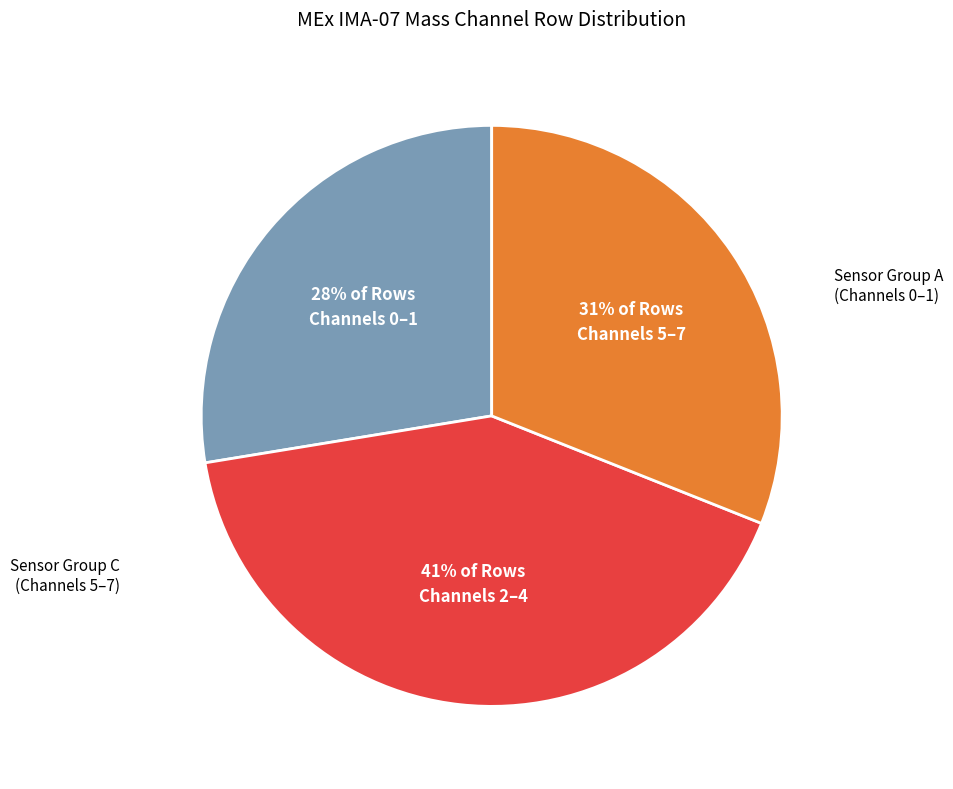

To the nearest percent, what is the average slice percentage?

33%